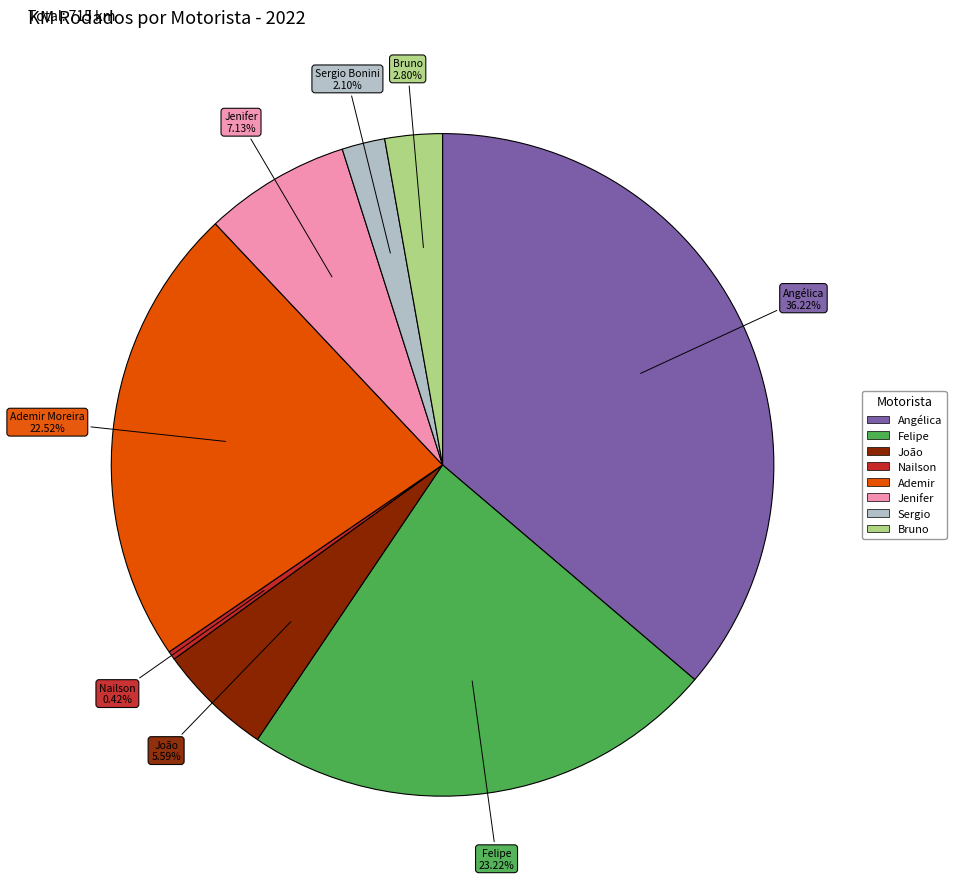

Is there a majority slice in this chart?

No